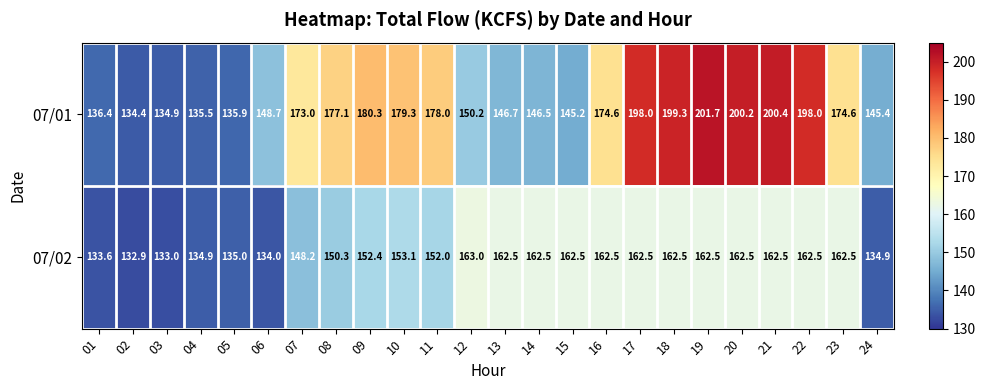

What is the total value across all series at 13?

309.2